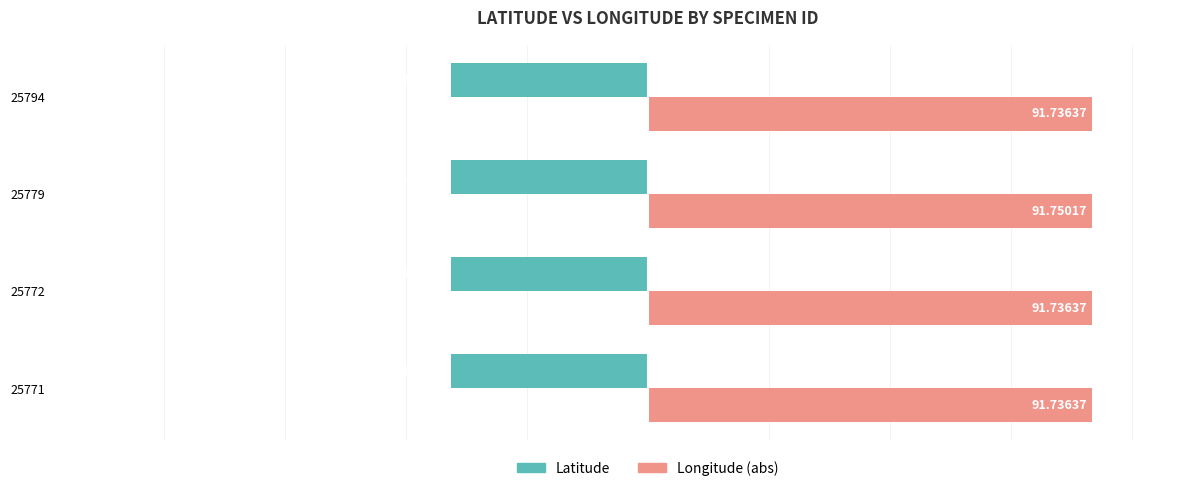

What is the average value of the Latitude series?

-40.7